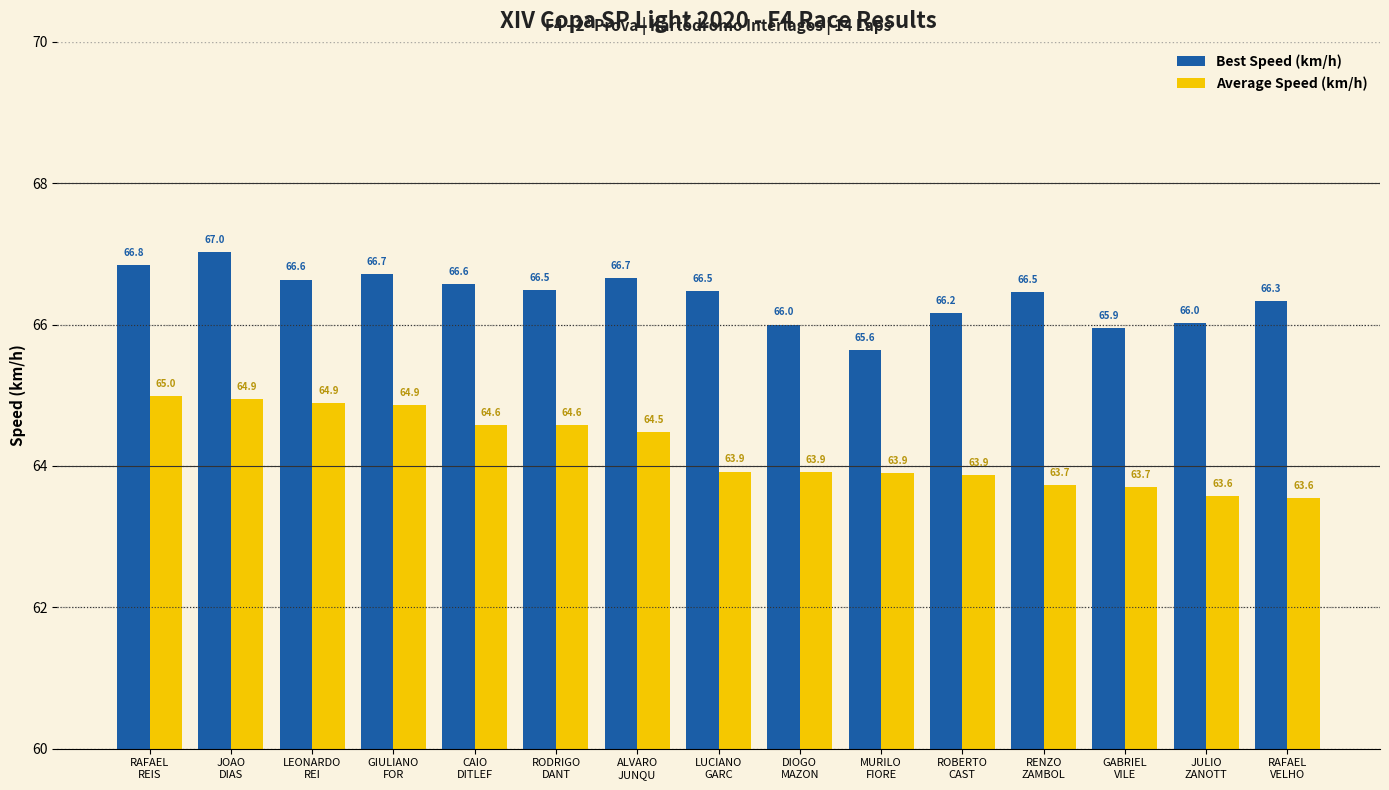

List the series in order of their overall mean, highest first.

Best Speed (km/h), Average Speed (km/h)